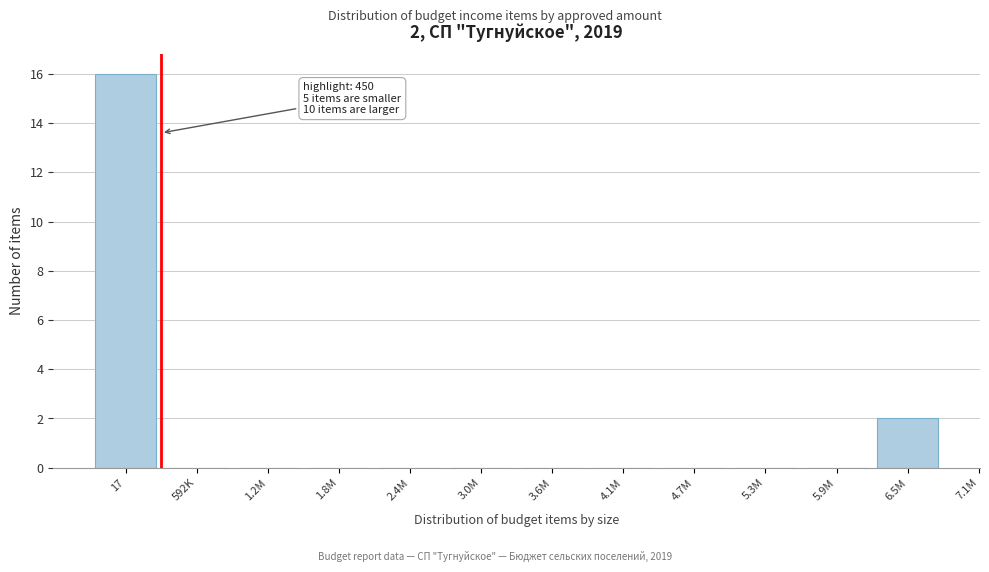

Reading left to right, transcribe all the data shown in this chart.

17=16	592K=0	1.2M=0	1.8M=0	2.4M=0	3.0M=0	3.6M=0	4.1M=0	4.7M=0	5.3M=0	5.9M=0	6.5M=2